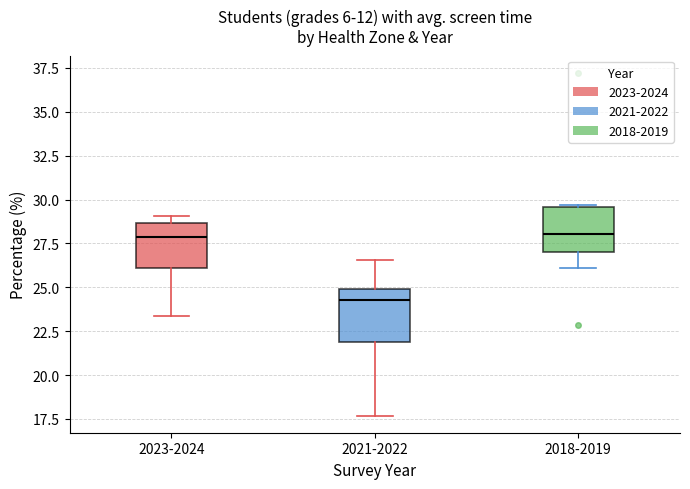

Reading left to right, transcribe this box plot: for each box, give where its median line is, the range the box spans, and where its two whiskers end, as read against the y-axis. The values are not printed on the chart, so give them approximately, as read against the axis.

2023-2024: median 28.0, box 26.0 to 28.5, whiskers 23.5 to 29.0
2021-2022: median 24.5, box 22.0 to 25.0, whiskers 17.5 to 26.5
2018-2019: median 28.0, box 27.0 to 29.5, whiskers 26.0 to 29.5